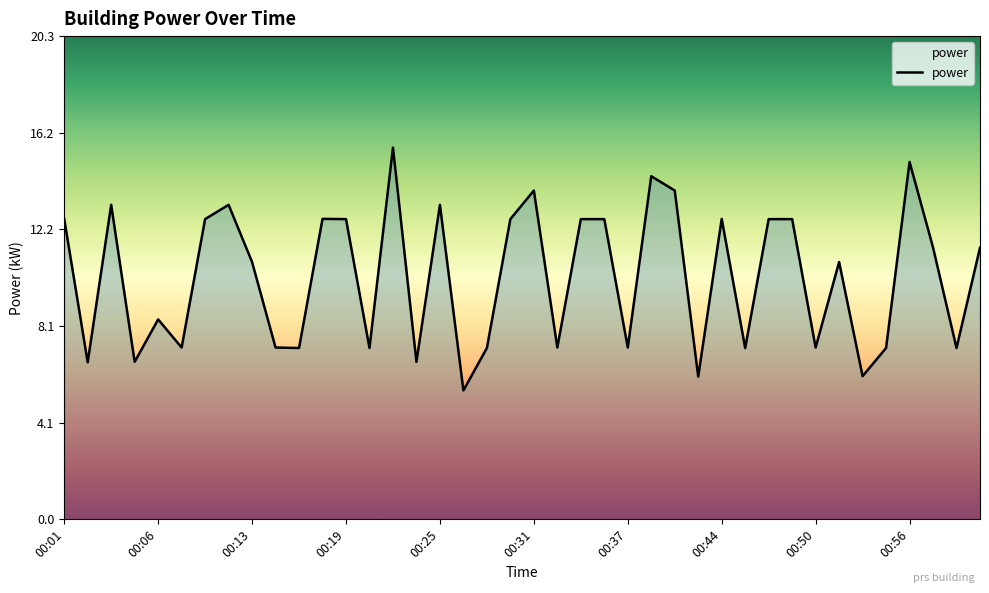

What is the minimum value shown in the chart?

5.4